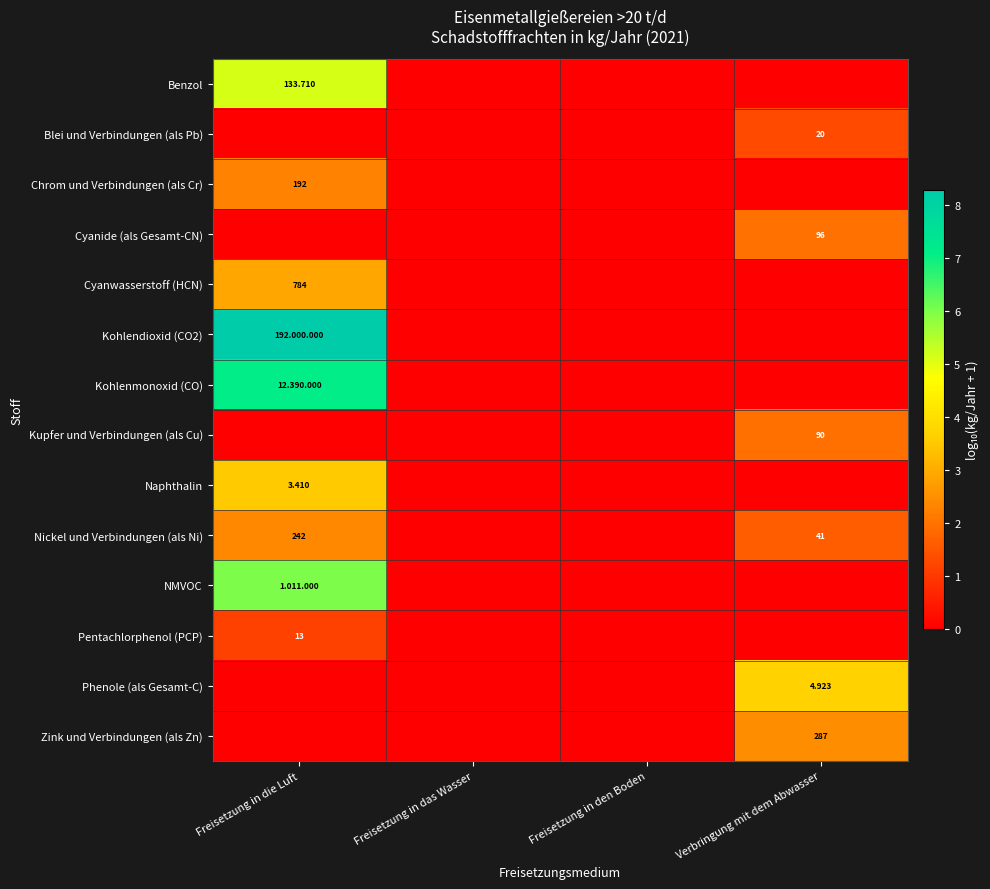

How many values in the Kohlenmonoxid (CO) series exceed 0?

1